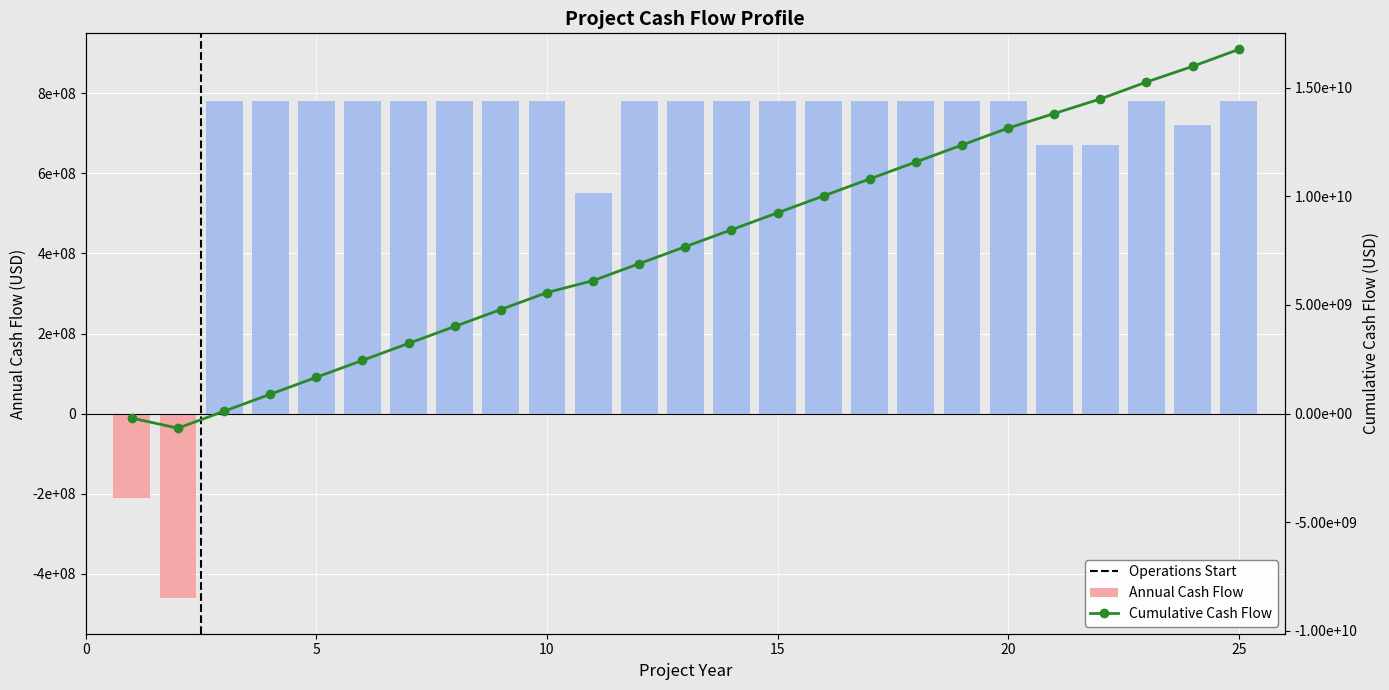

Reading left to right, list all the values displayed in this chart.

Annual Cash Flow: -210000000.0	-460000000.0	780000000.0	780000000.0	780000000.0	780000000.0	780000000.0	780000000.0	780000000.0	780000000.0	550000000.0	780000000.0	780000000.0	780000000.0	780000000.0	780000000.0	780000000.0	780000000.0	780000000.0	780000000.0	670000000.0	670000000.0	780000000.0	720000000.0	780000000.0
Cumulative Cash Flow: -210000000.0	-670000000.0	110000000.0	890000000.0	1670000000.0	2450000000.0	3230000000.0	4010000000.0	4790000000.0	5570000000.0	6120000000.0	6900000000.0	7680000000.0	8460000000.0	9240000000.0	10020000000.0	10800000000.0	11580000000.0	12360000000.0	13140000000.0	13810000000.0	14480000000.0	15260000000.0	15980000000.0	16760000000.0